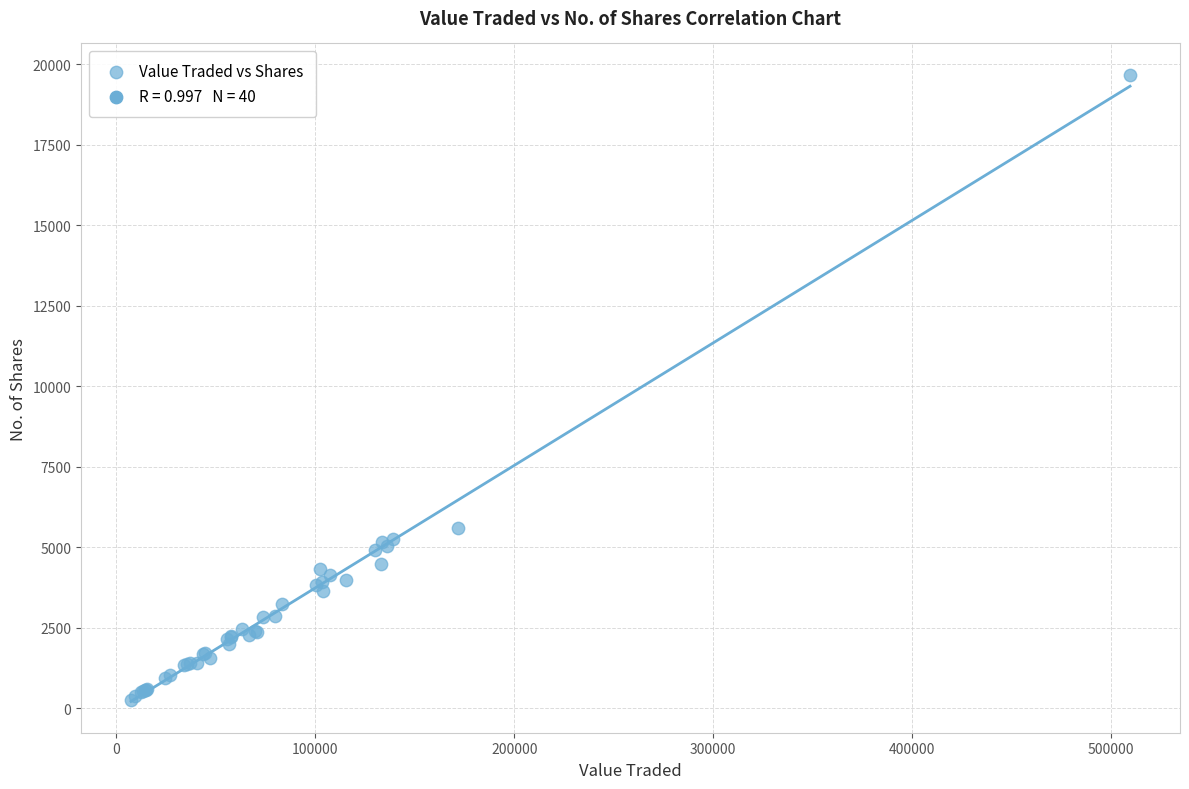

What Y value in the scatter plot is closest to 9963?

5596